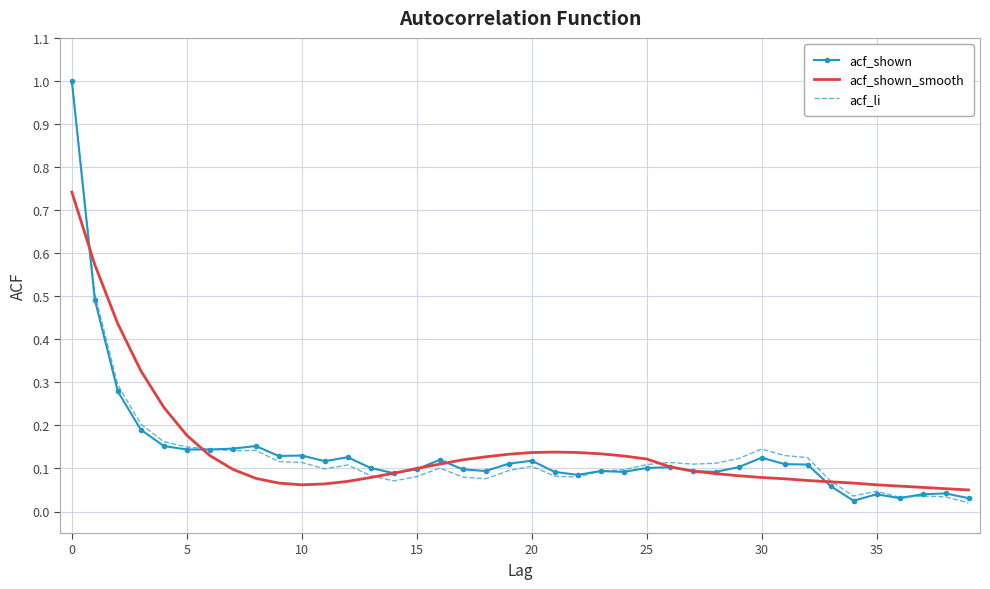

True or false: acf_li has more than 2 points higher than both neighbors.

True